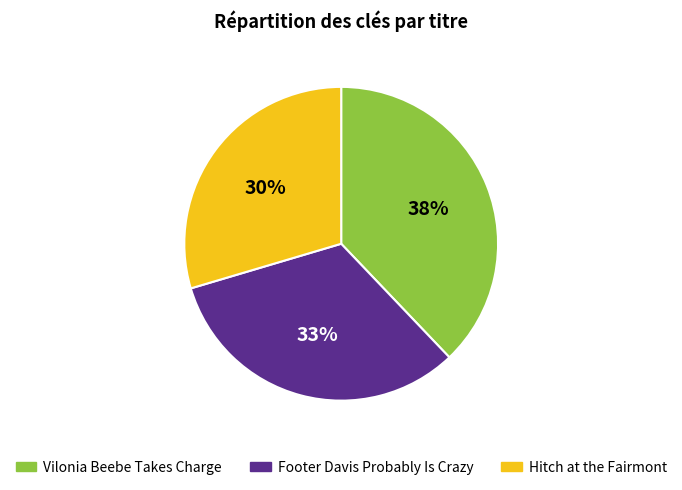

What percentage is the Vilonia Beebe Takes Charge slice, to the nearest percent?

38%